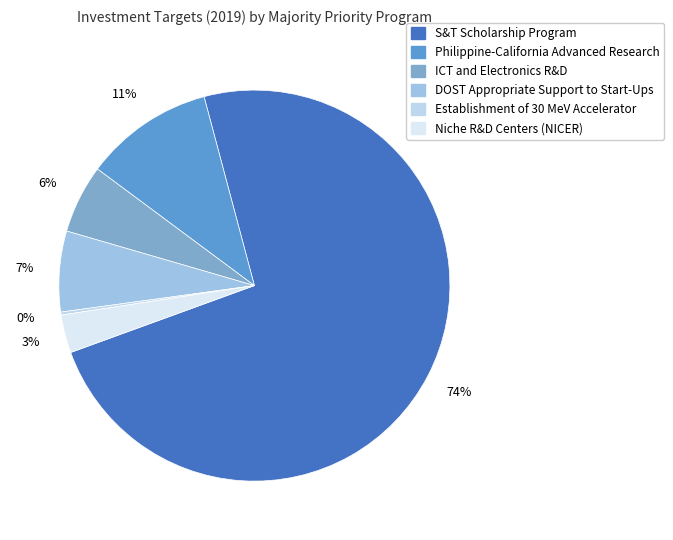

Count the number of slices in the pie.

6